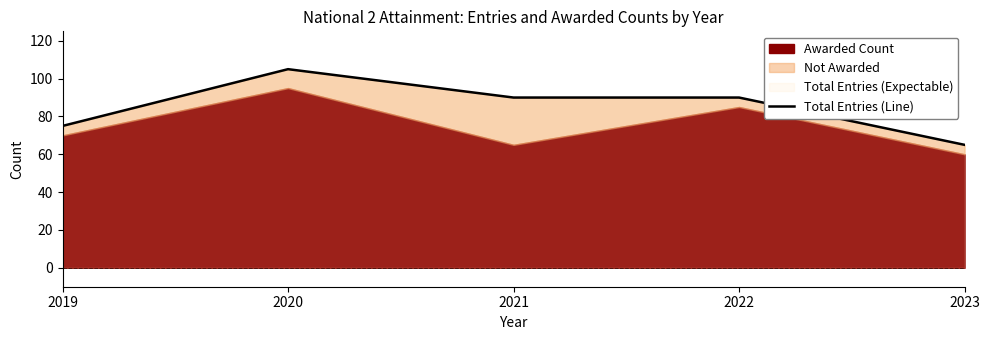

List the labels in order of value, smallest first.

2023, 2019, 2021, 2022, 2020